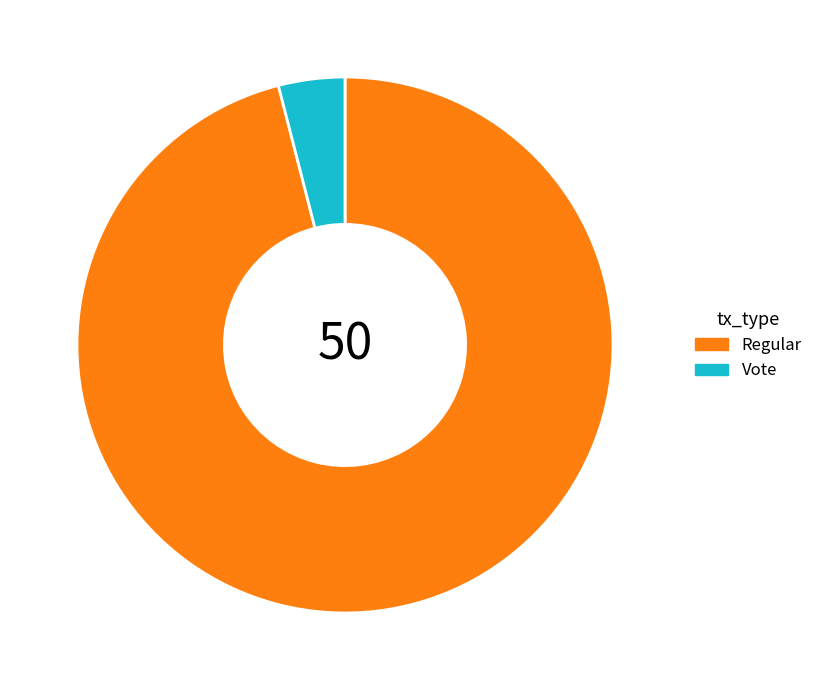

Approximately how many times larger is the value at Regular compared to Vote?

24.0